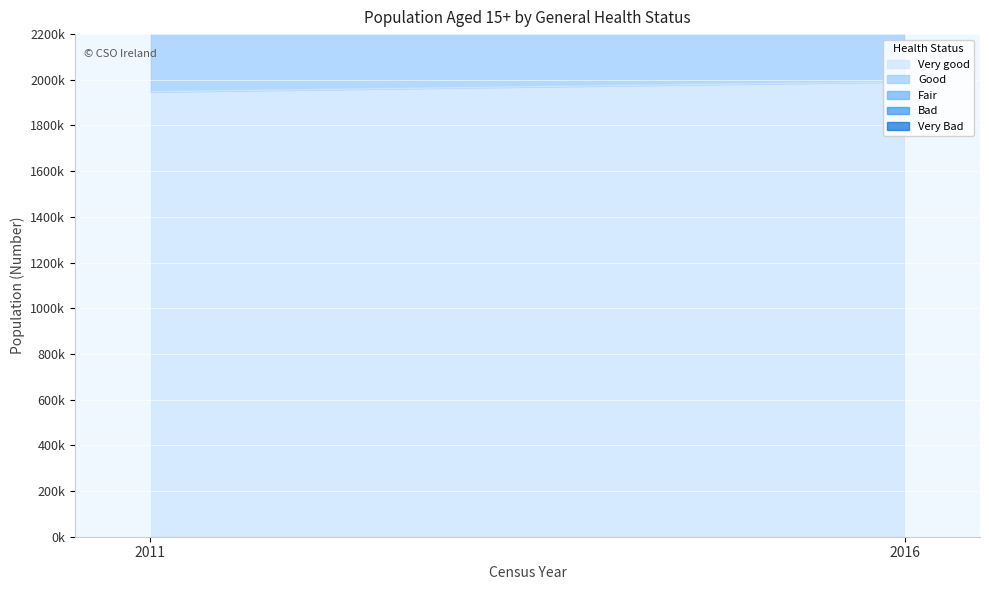

What is the approximate value of Very Bad at 2011, to the nearest 10?

12000